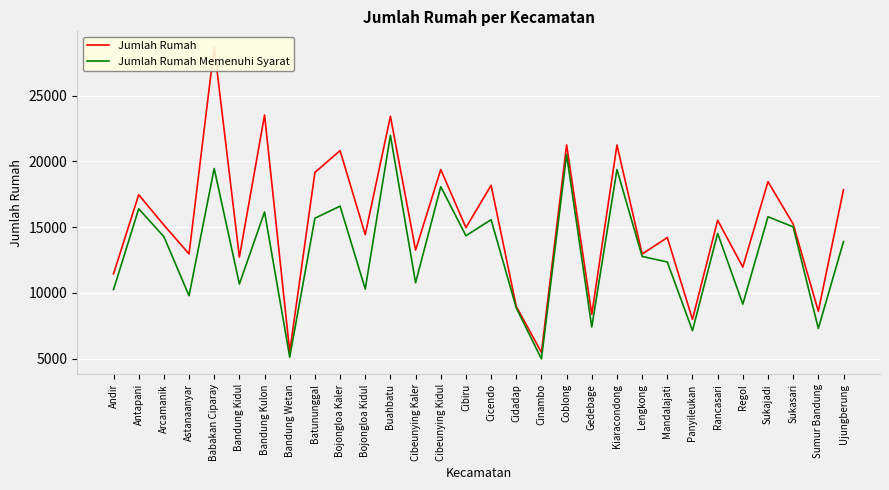

At which label does Jumlah Rumah first exceed 15165?

Antapani